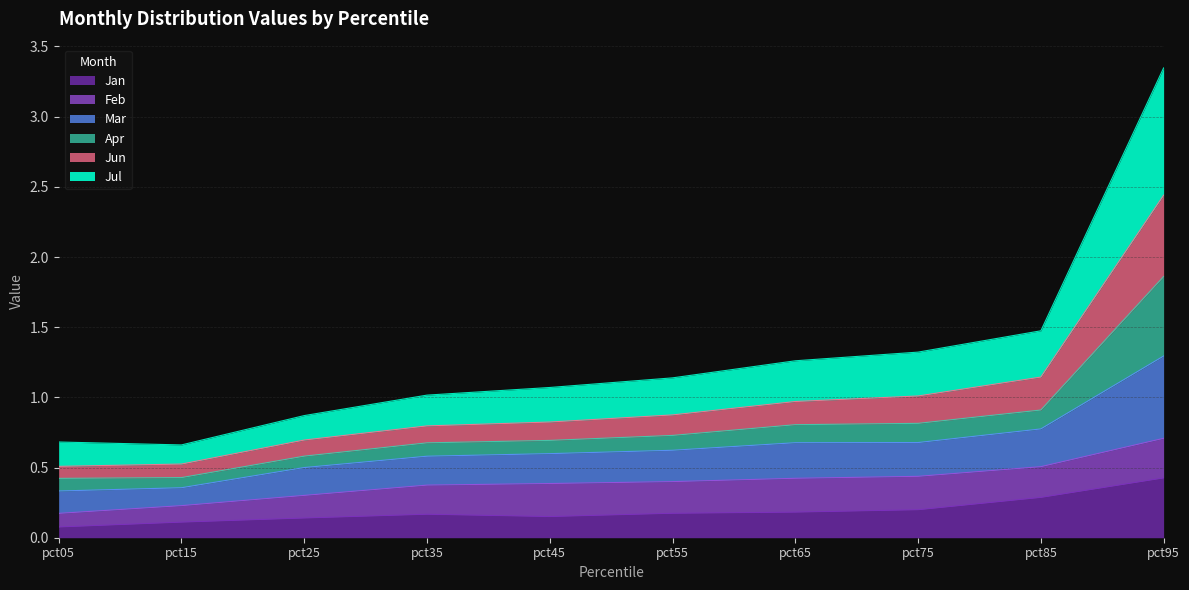

At which category is the sum across all series the highest?

pct95